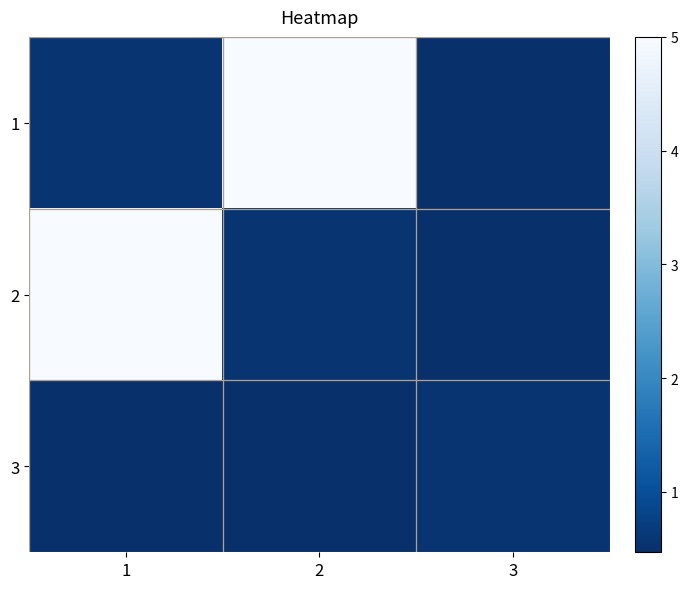

Which has a higher value, 3 or 2?

2